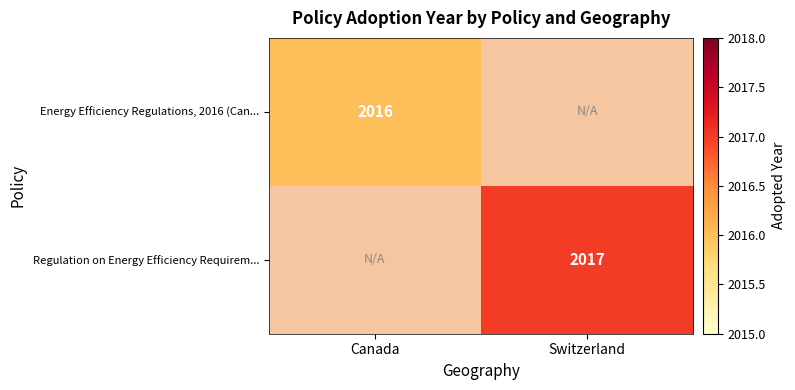

The Regulation on Energy Efficiency Requirem... series shows 1018 at Switzerland. True or false?

False